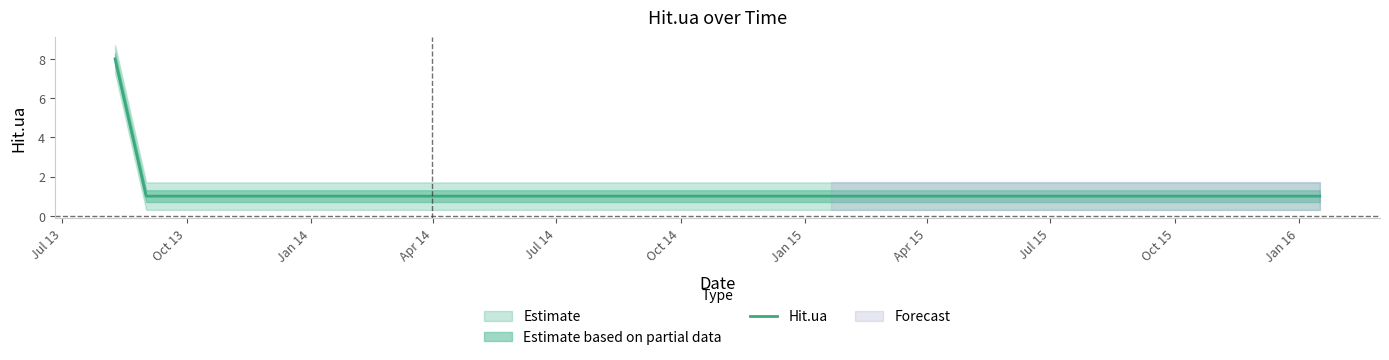

List the labels in order of value, largest first.

Jul 13, Oct 13, Jan 14, Apr 14, Jul 14, Oct 14, Jan 15, Apr 15, Jul 15, Oct 15, Jan 16